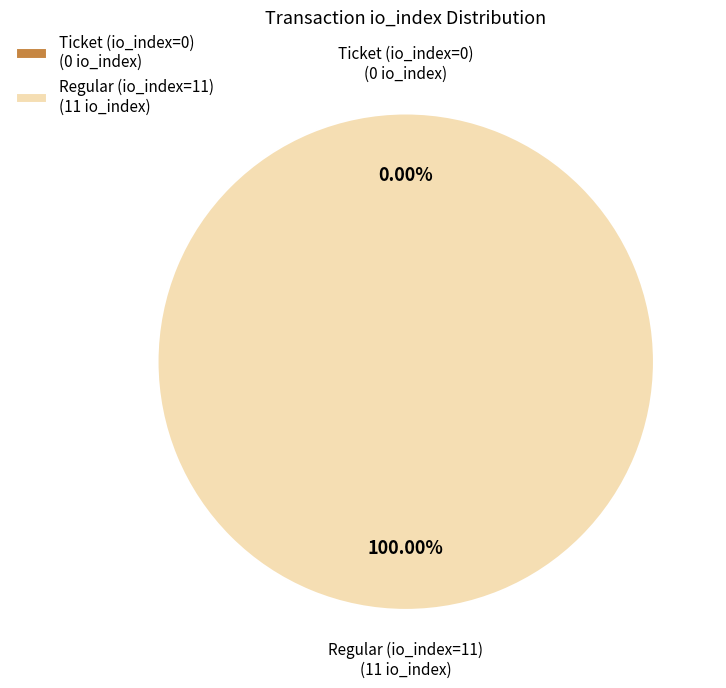

What percentage is the Regular (io_index=11) slice, to the nearest percent?

100%